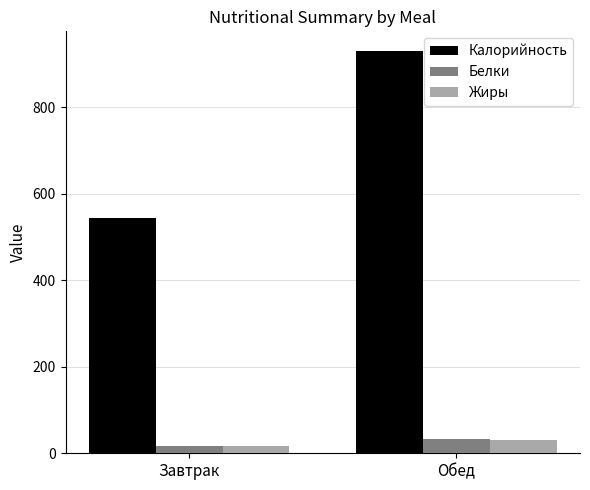

What is the label of the 1st bar from the right?

Обед